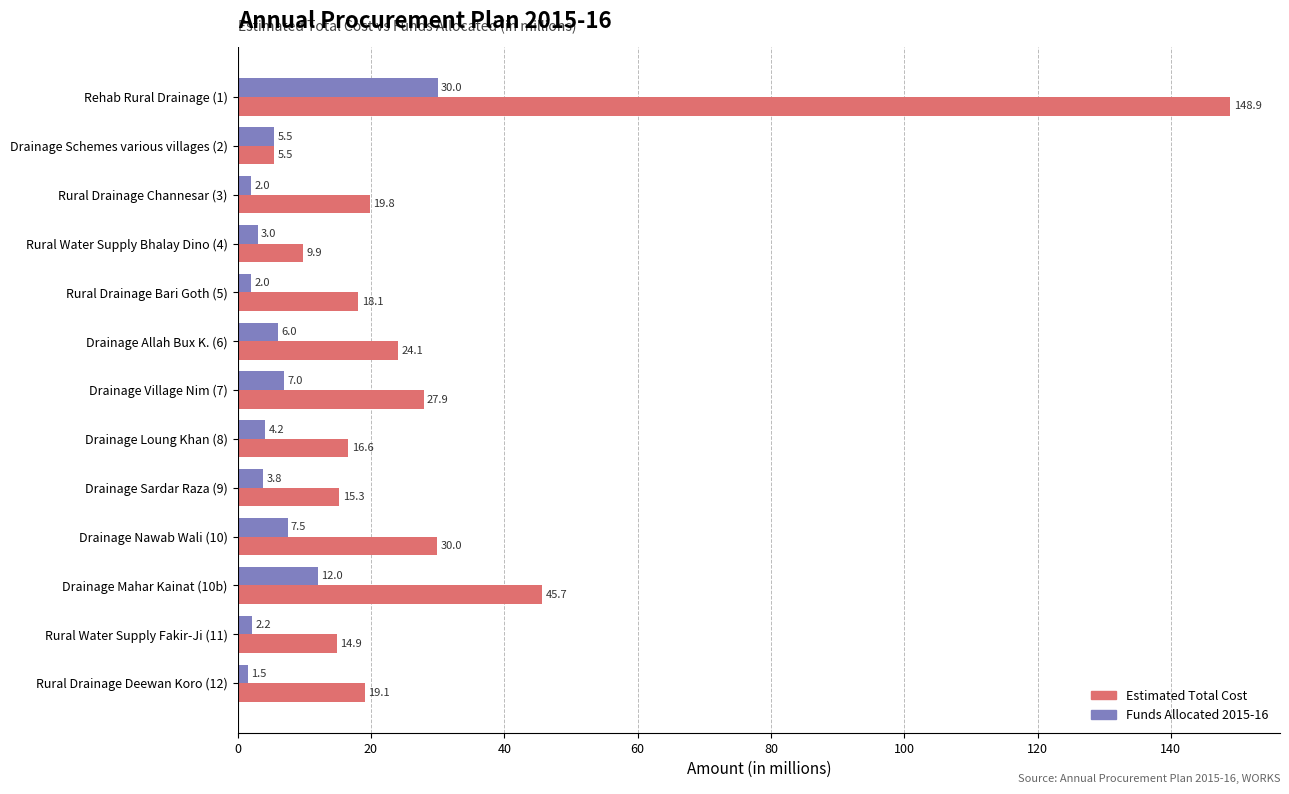

List the series in order of their overall mean, lowest first.

Funds Allocated 2015-16, Estimated Total Cost